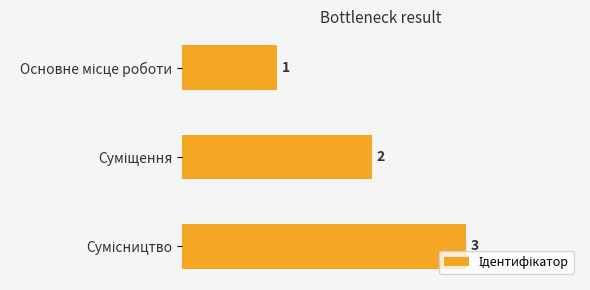

What is the value of the 2nd bar from the top?

2